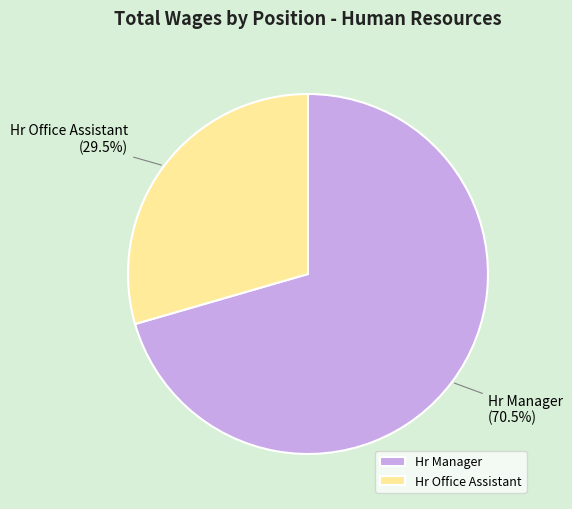

What portion of the pie excludes Hr Manager?

29.5%